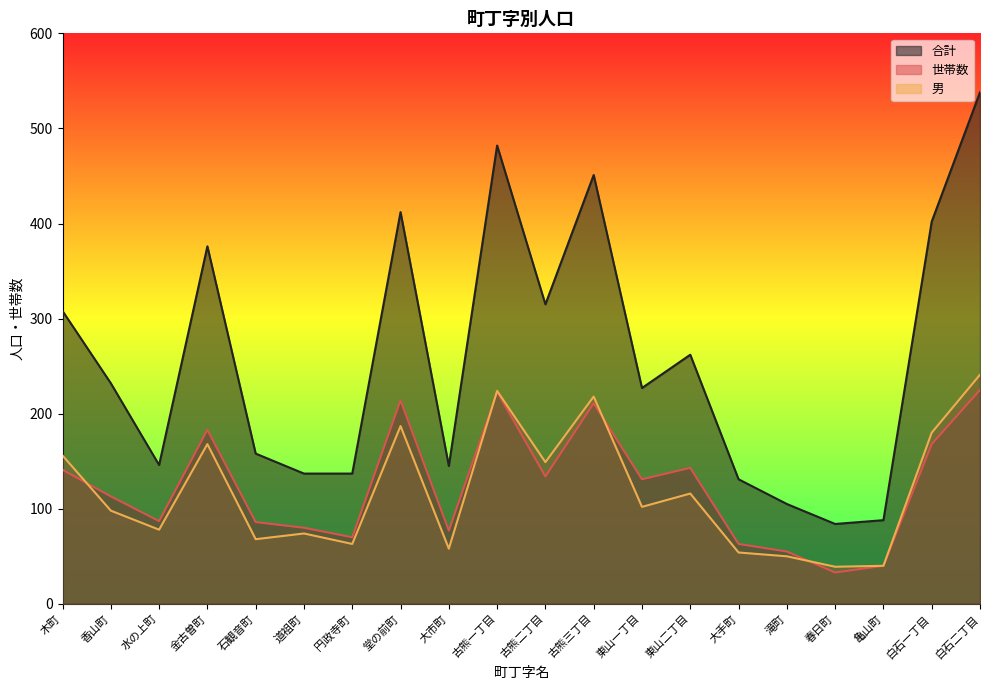

At which category does 男 reach its first local valley?

水の上町